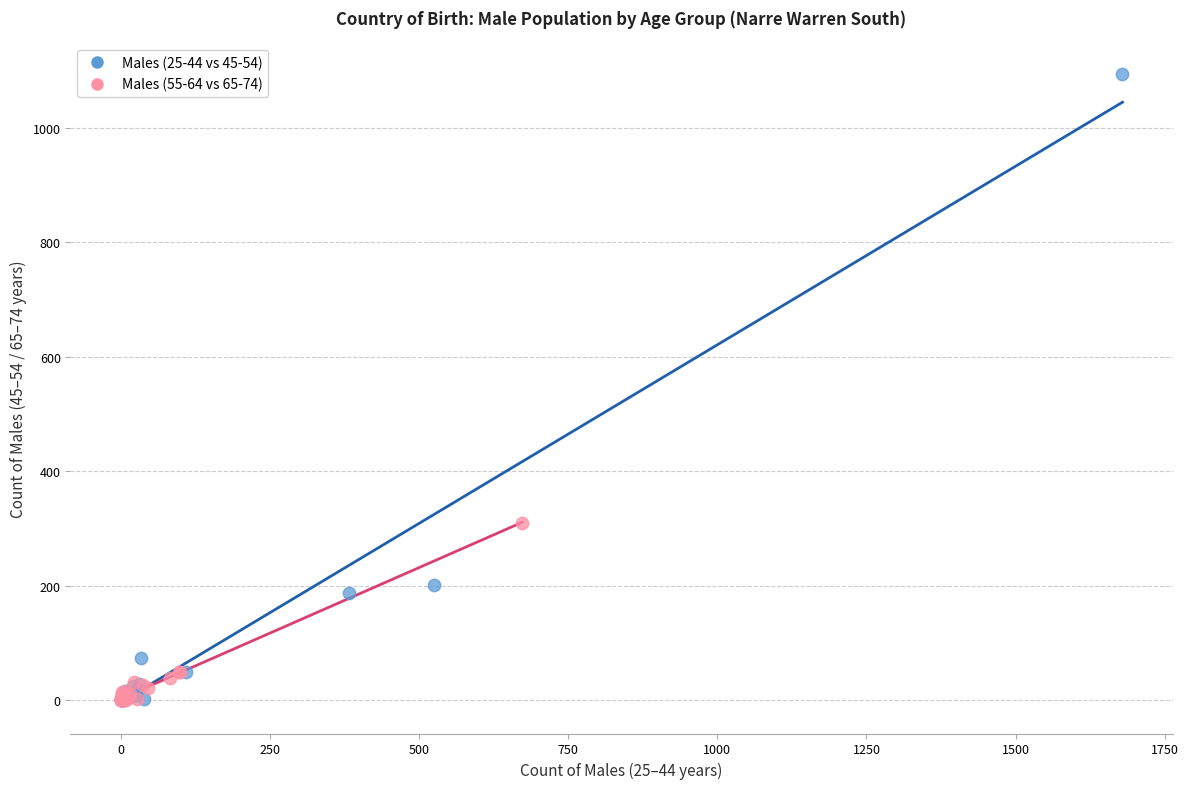

Which series reaches the maximum Y coordinate?

Males (25-44 vs 45-54)